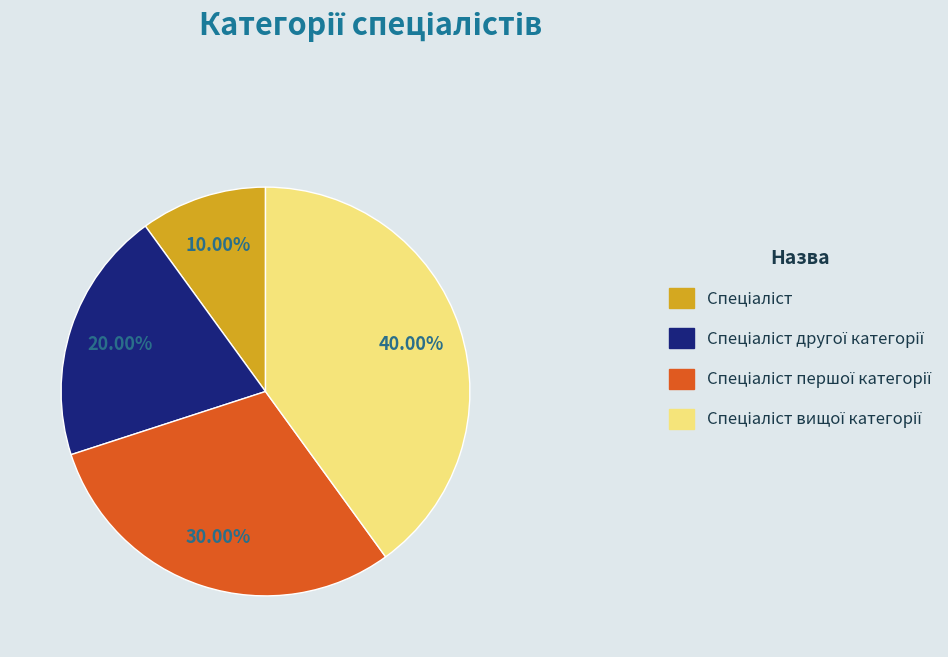

To the nearest percent, what is the average slice percentage?

25%